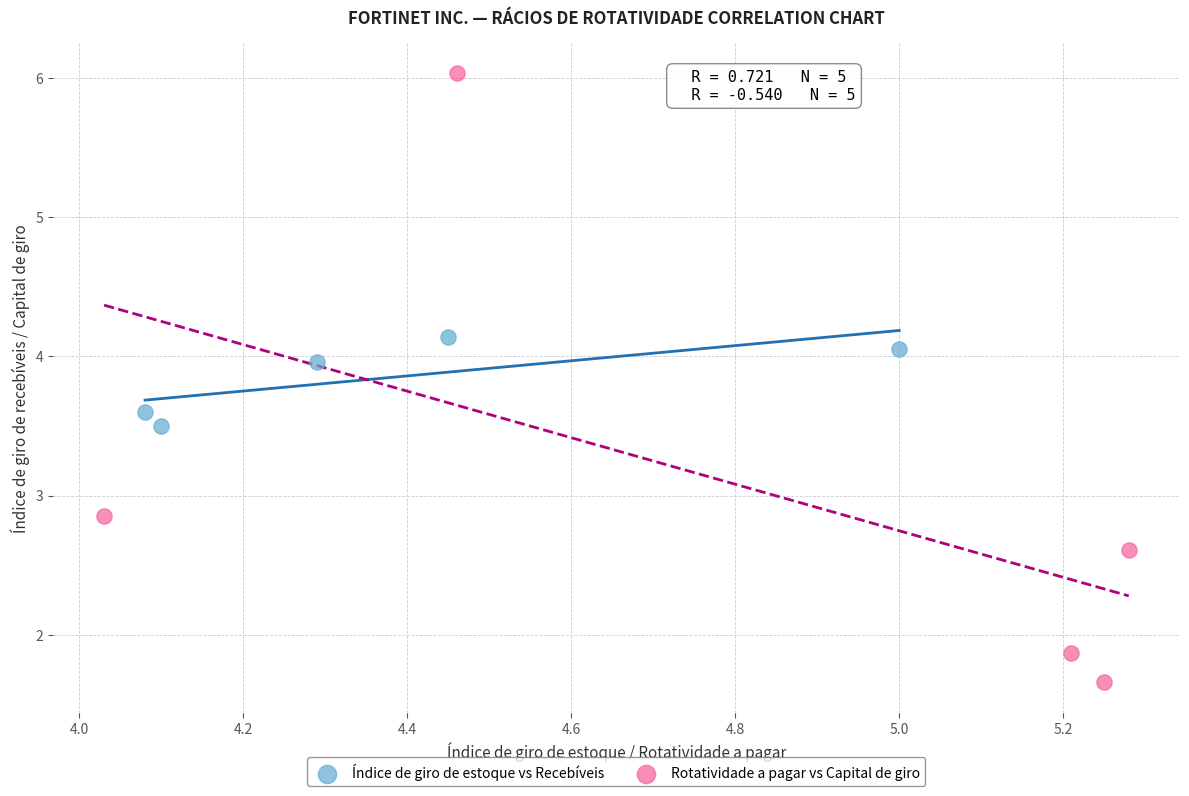

Which series has the widest spread of Y values?

Rotatividade a pagar vs Capital de giro